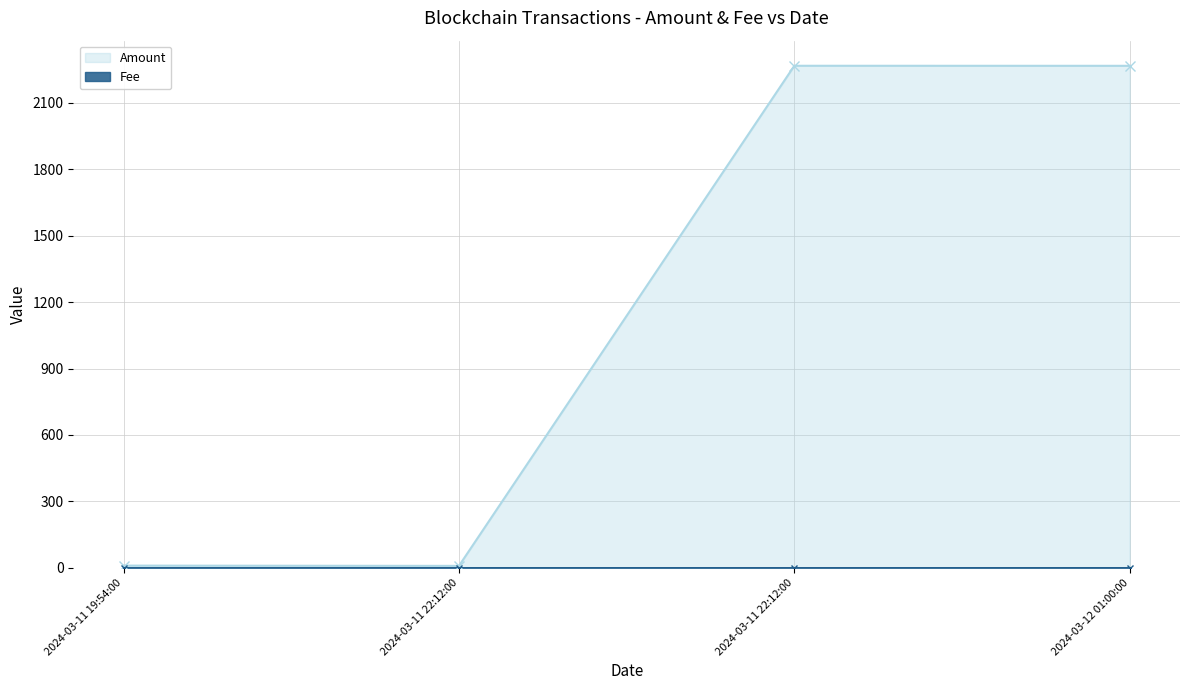

What is the average value of the Amount series?

1138.2